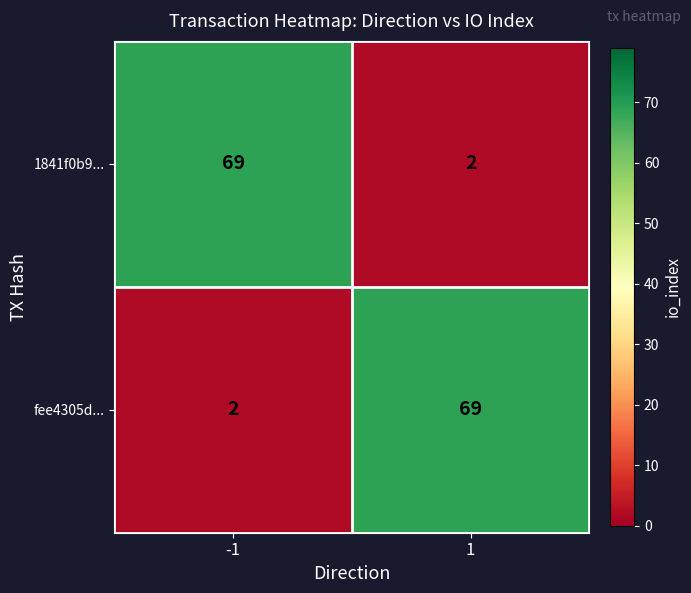

What is the greatest value displayed?

69